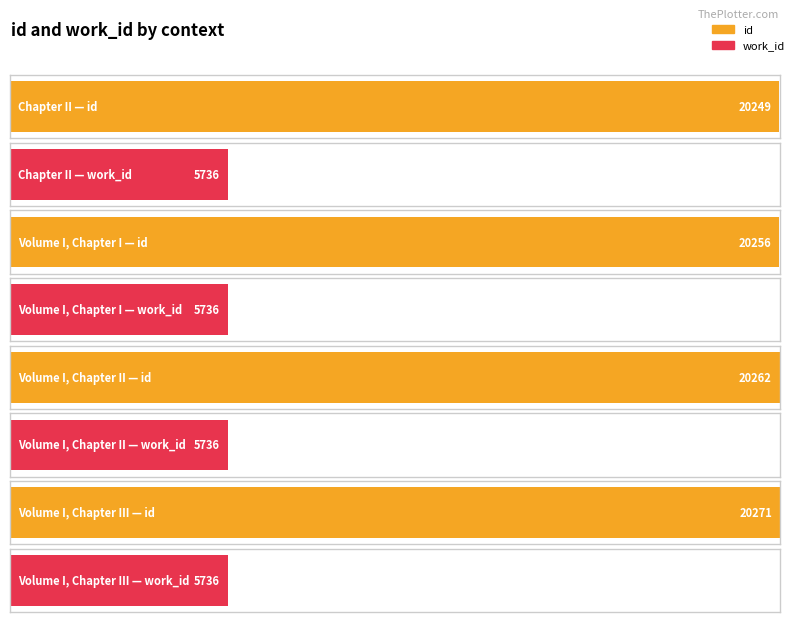

Rank the series at Volume I, Chapter III from highest to lowest value.

id, work_id